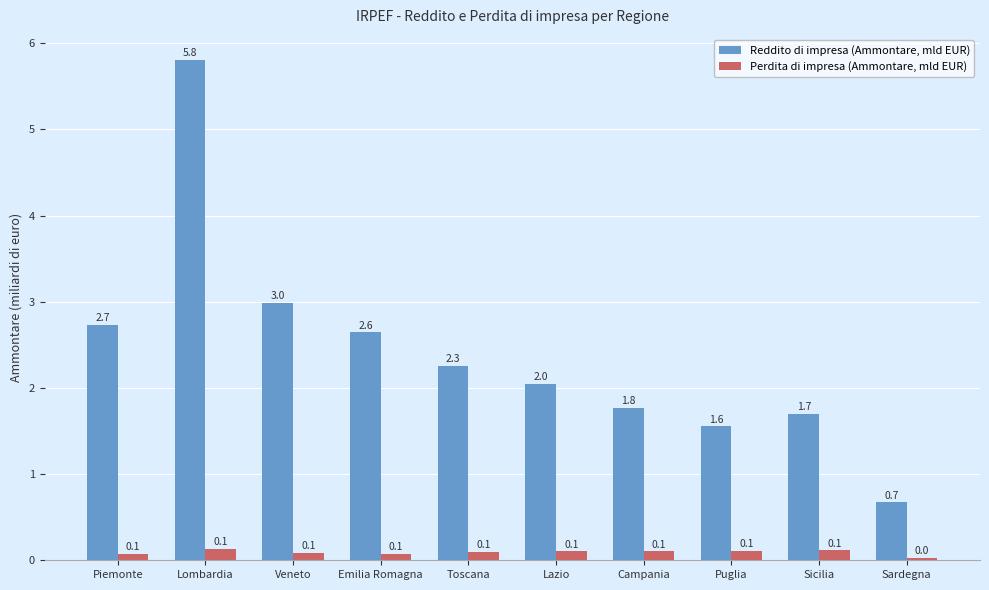

How many bars are there in each group?

2